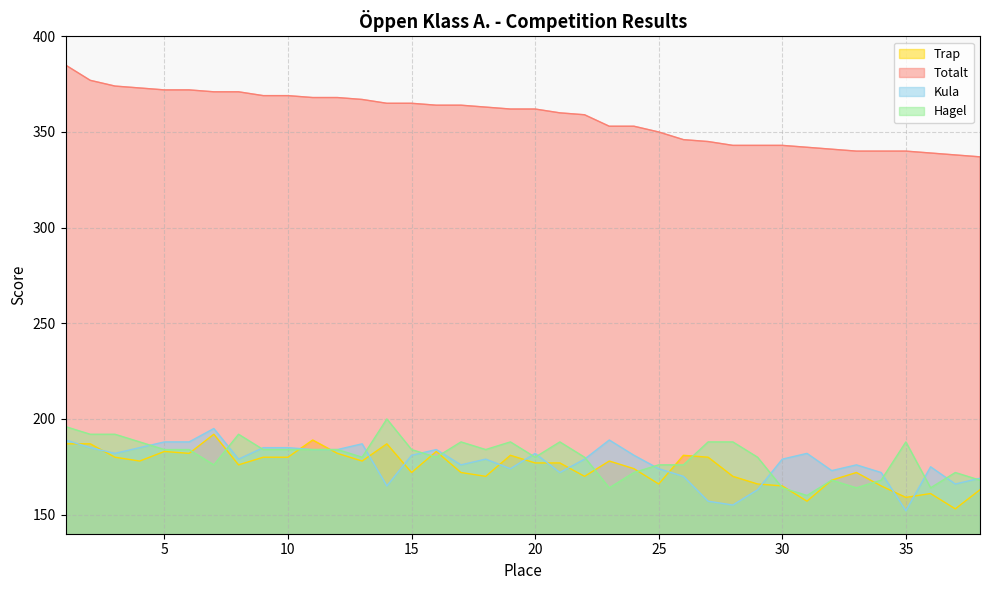

What are all the series names shown in the legend?

Trap, Totalt, Kula, Hagel